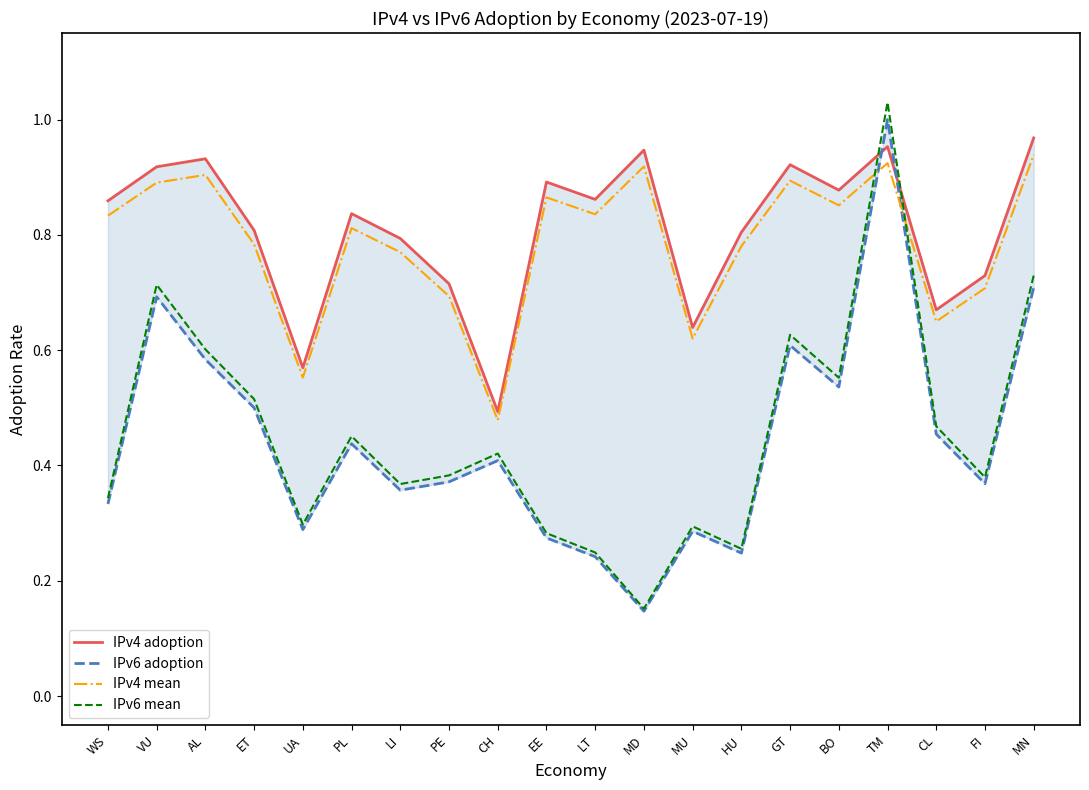

What is the label of the 11th point from the right?

EE